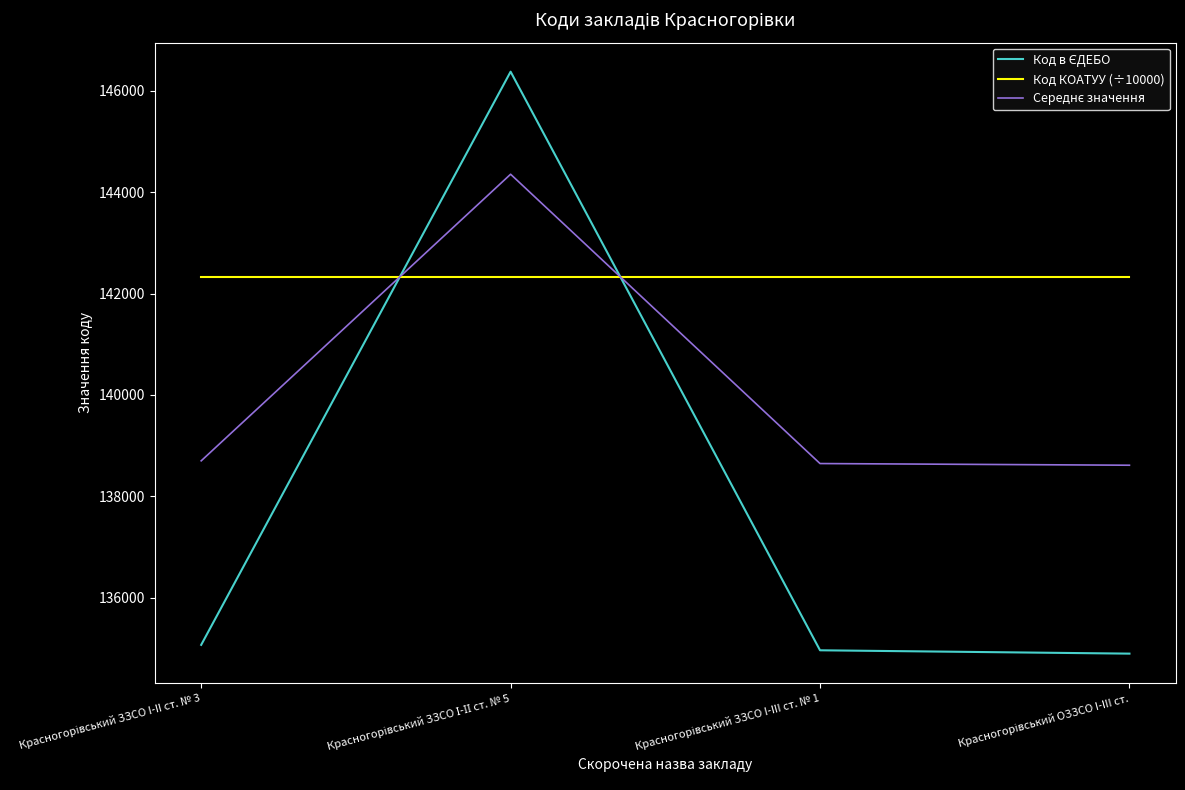

Which series has the largest total across all categories?

Код КОАТУУ (÷10000)